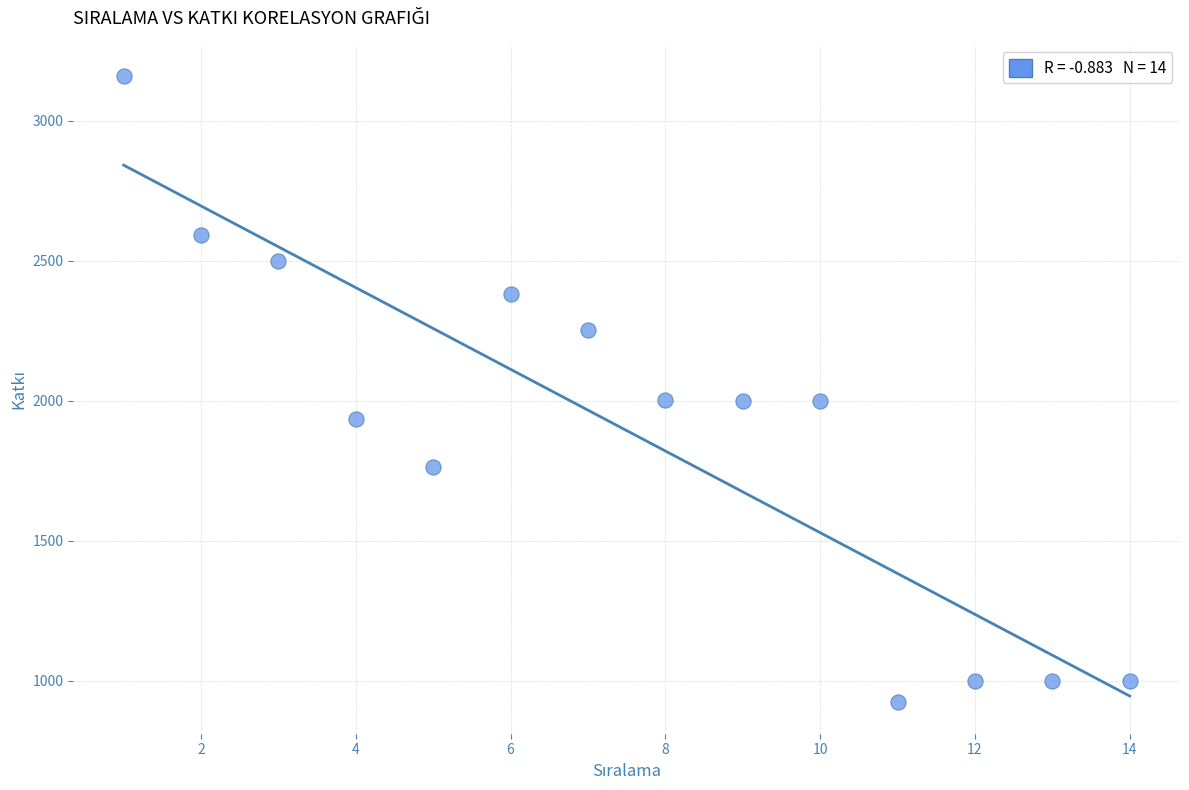

What is the range of X values (max minus min)?

13